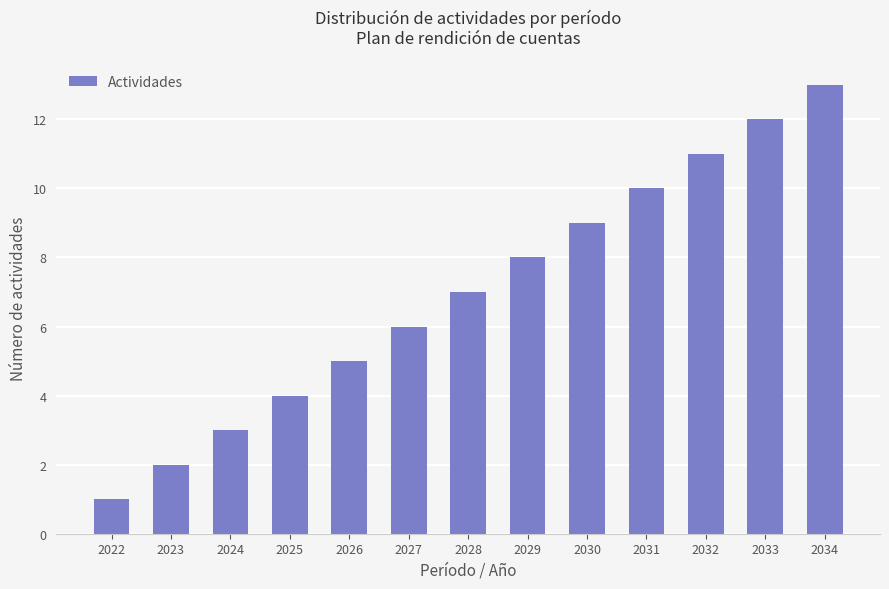

How many values are below 7?

6